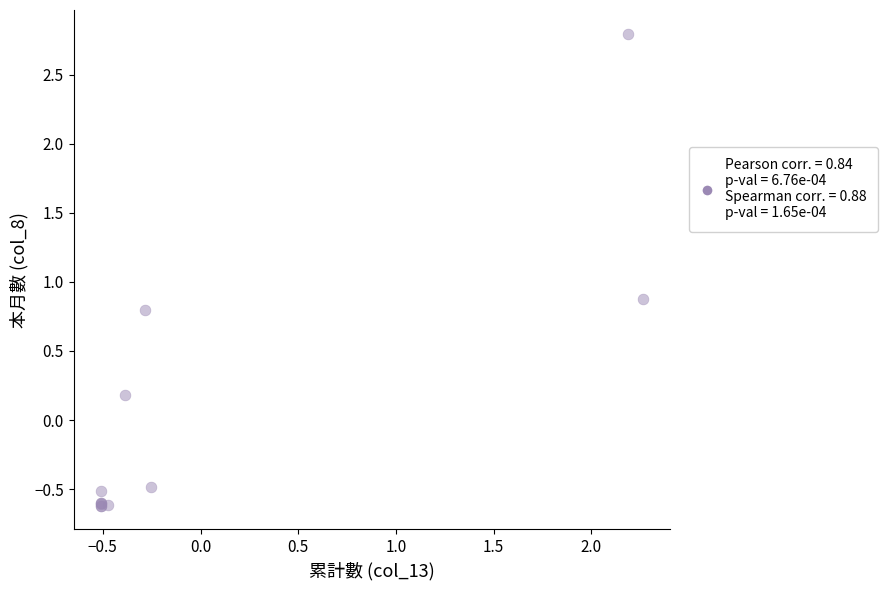

What Y value in the scatter plot is closest to 1?

0.9